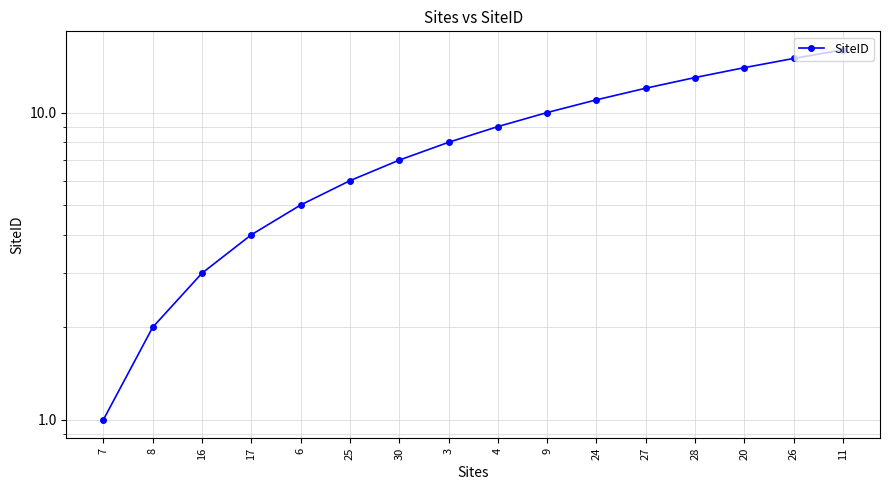

At which category does the chart reach its minimum across all series?

7